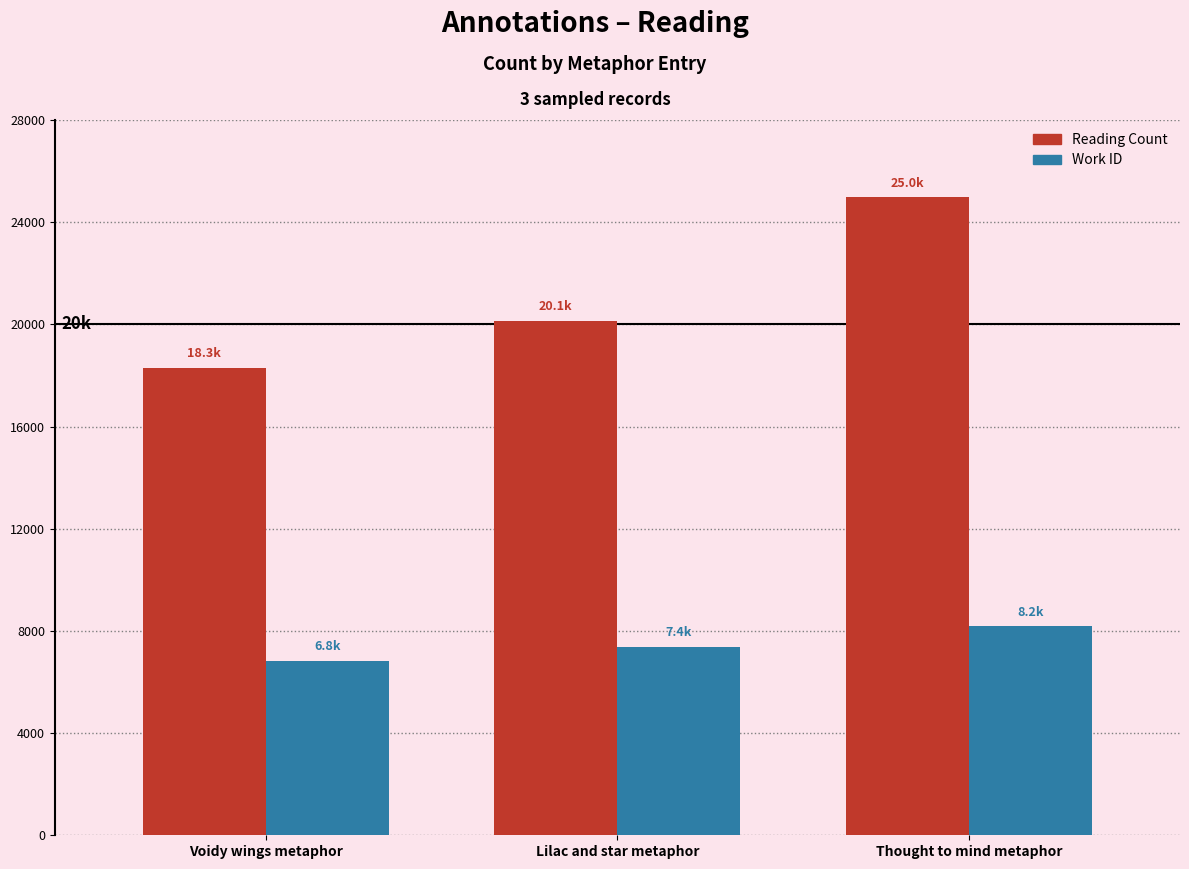

What is the difference between the maximum and minimum values in the Work ID series?

1355